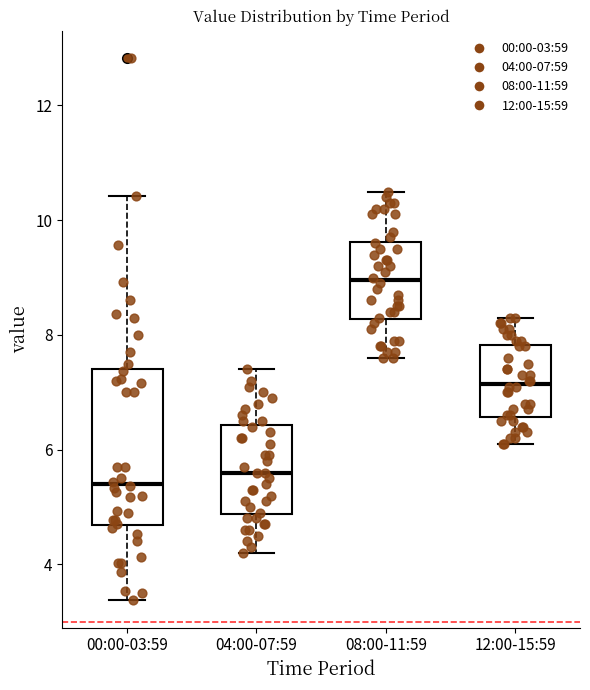

Comparing the boxes themselves (not the whiskers), which one is the tallest?

00:00-03:59